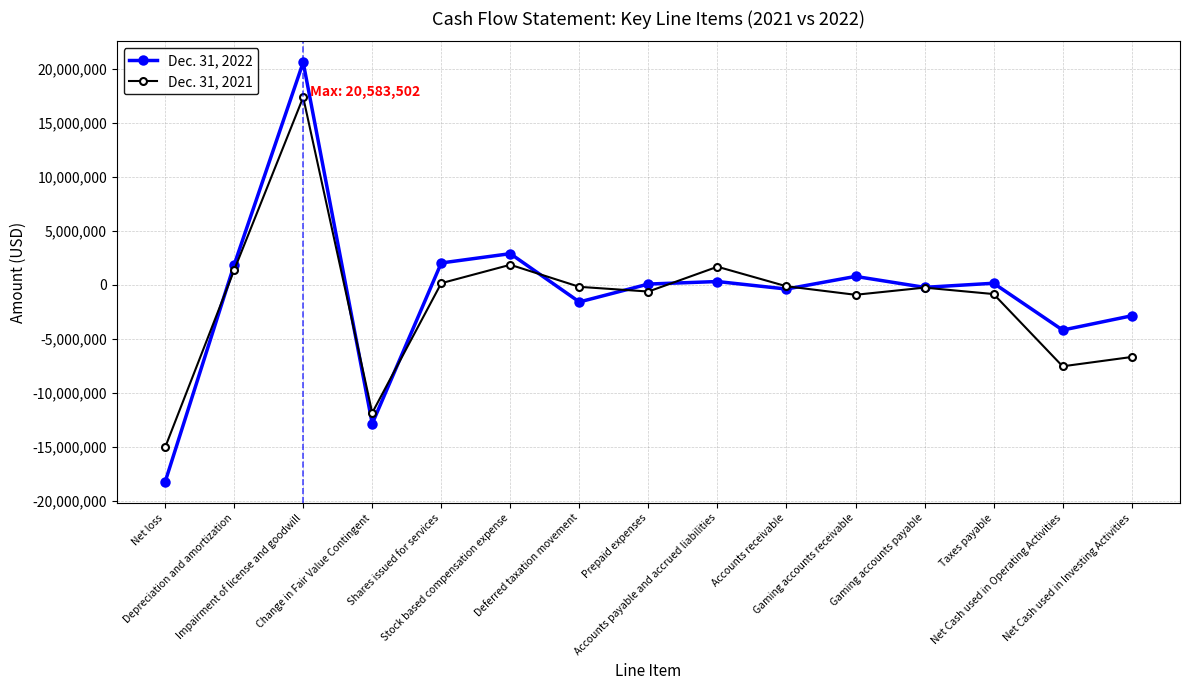

True or false: Dec. 31, 2022 and Dec. 31, 2021 intersect in this chart.

True